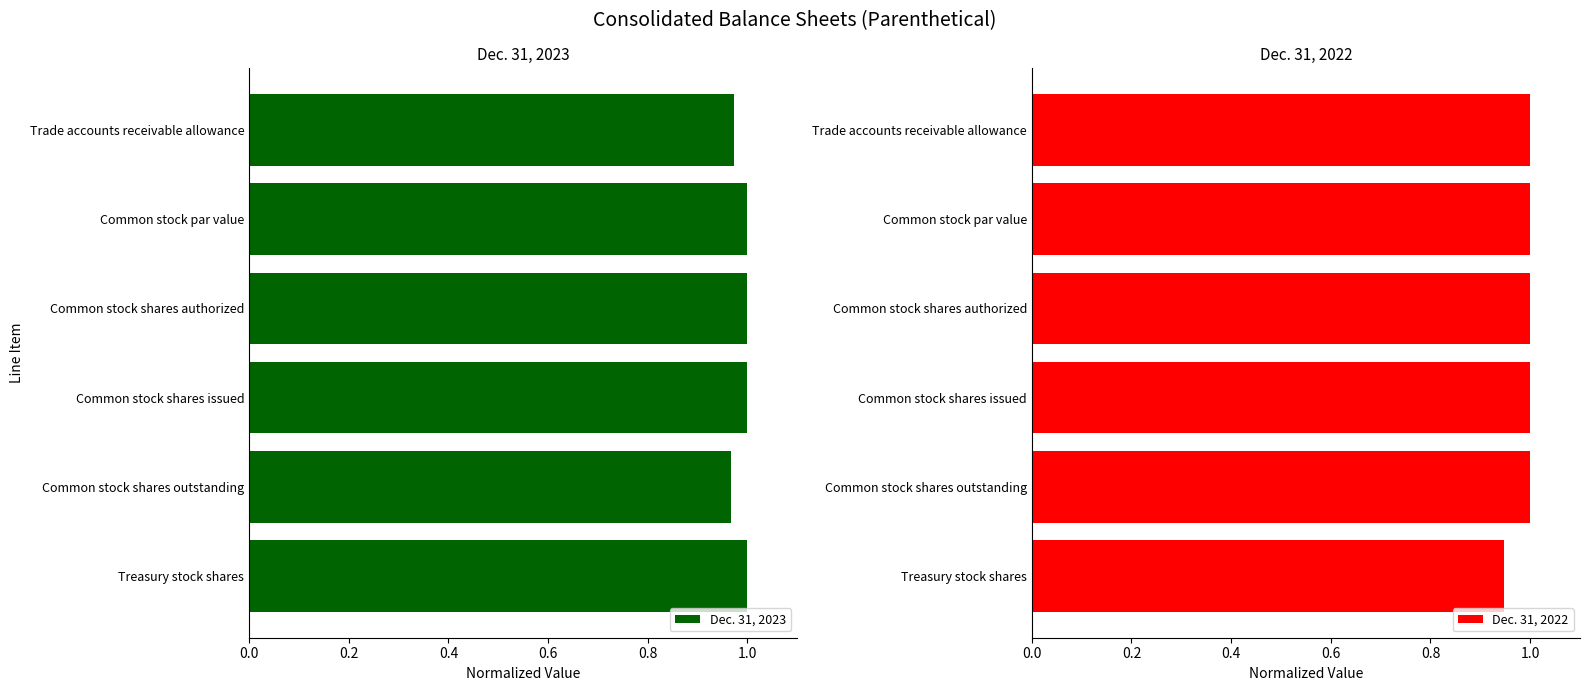

What are all the series names shown in the legend?

Dec. 31, 2023, Dec. 31, 2022